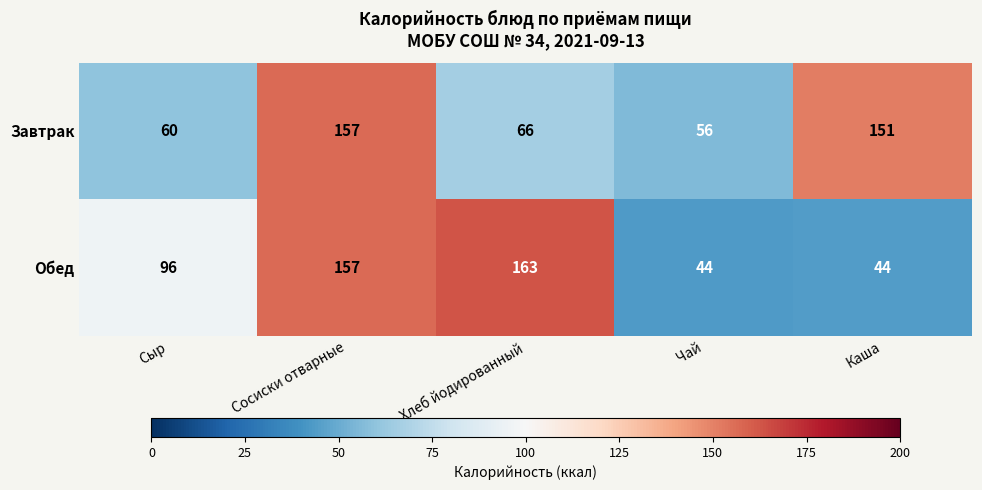

At which label does Завтрак reach its peak?

Сосиски отварные